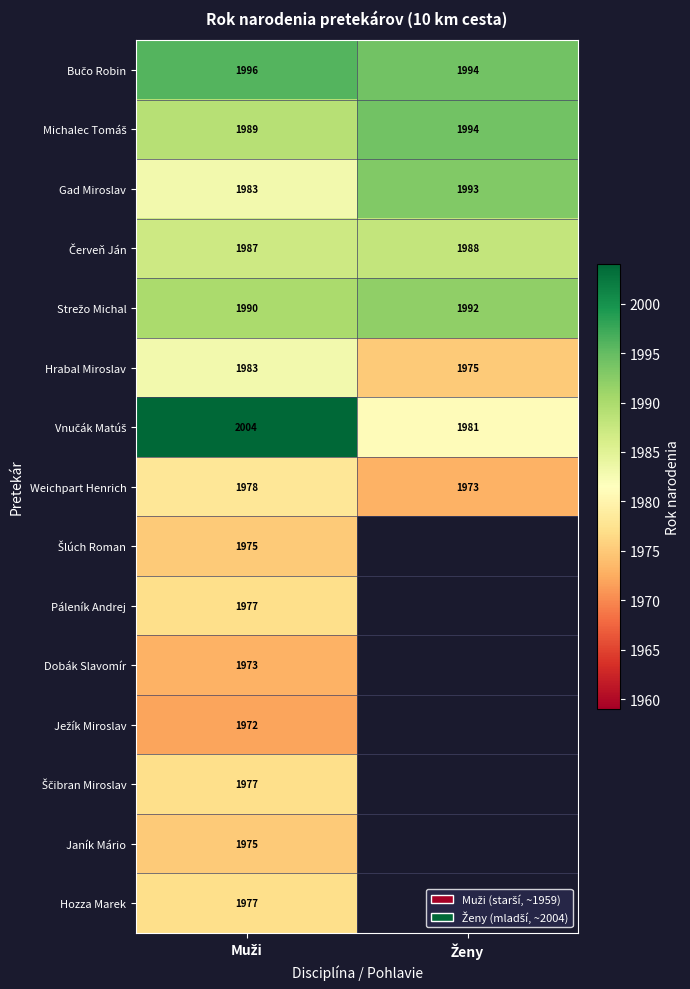

Which label corresponds to the largest value in the chart?

Muži